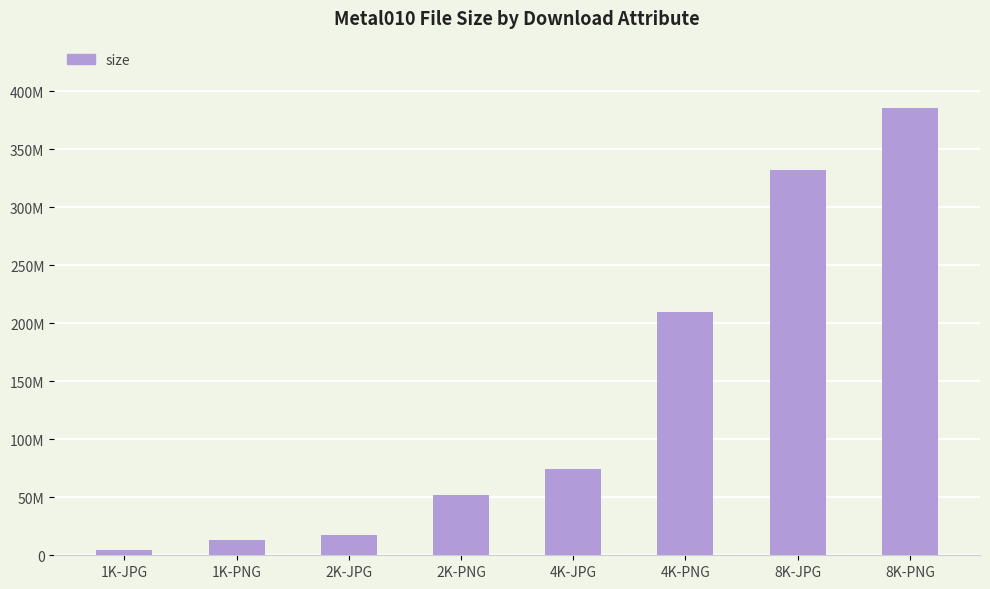

Rank the categories by value from lowest to highest.

1K-JPG, 1K-PNG, 2K-JPG, 2K-PNG, 4K-JPG, 4K-PNG, 8K-JPG, 8K-PNG